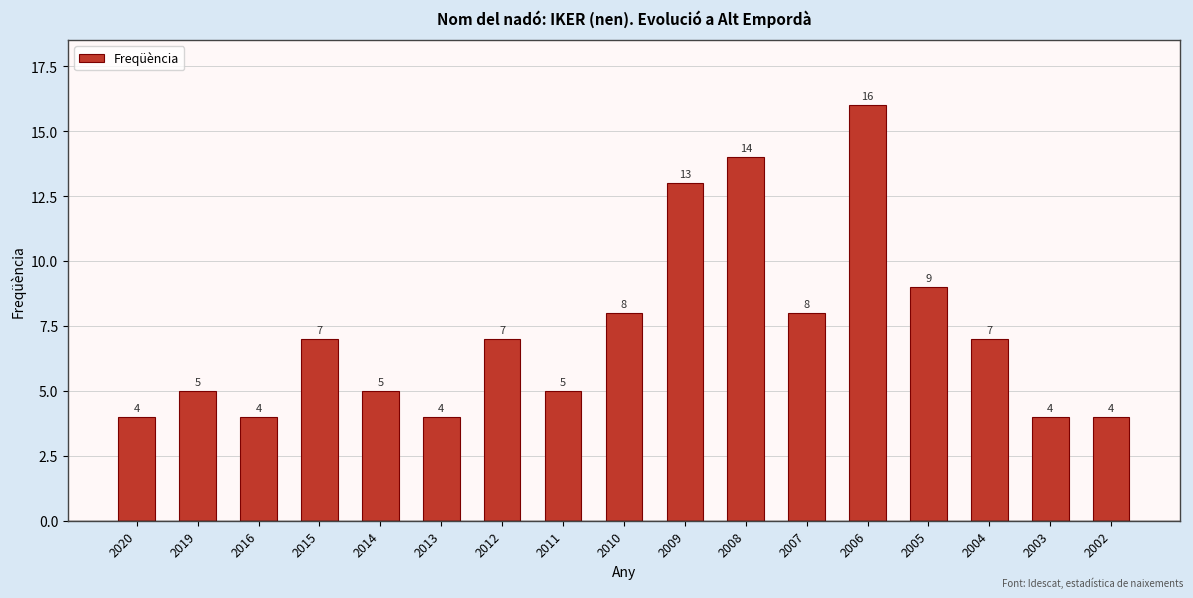

How many values are below 7?

8